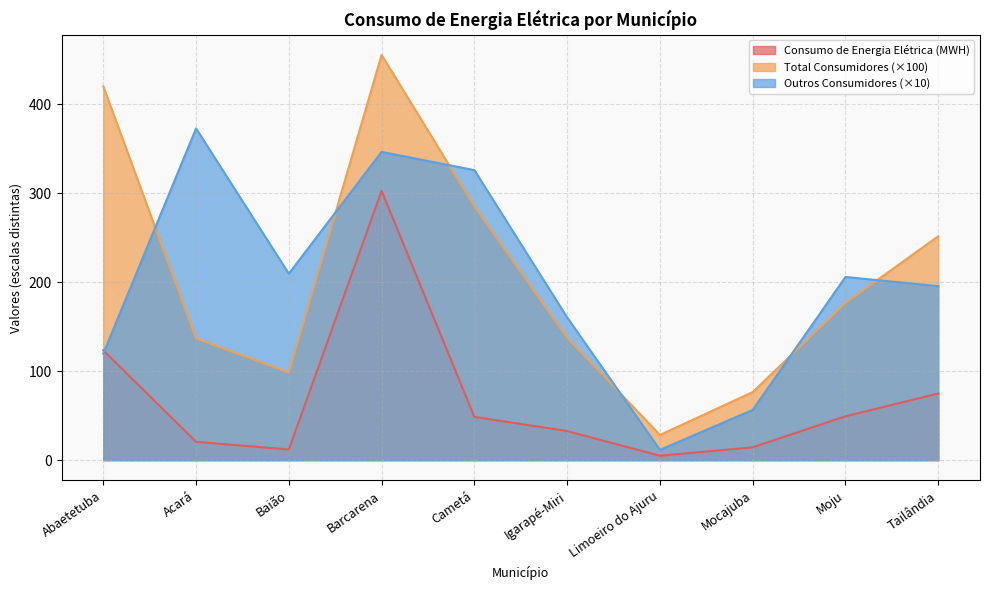

Which series has the widest spread of values?

Total Consumidores (×100)